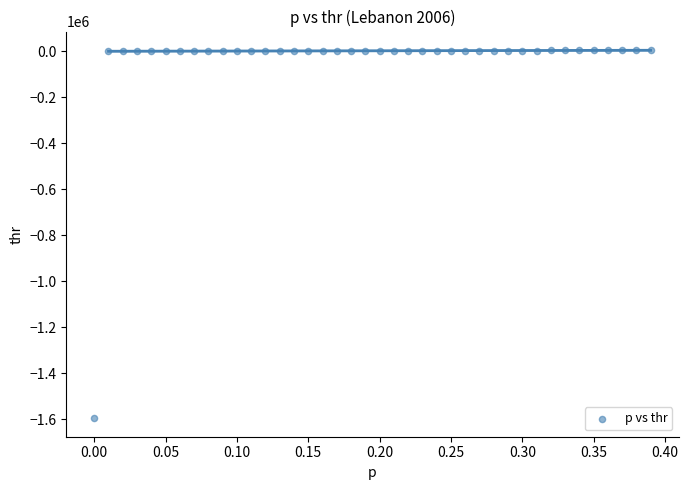

What is the range of Y values (max minus min)?

1601042.6